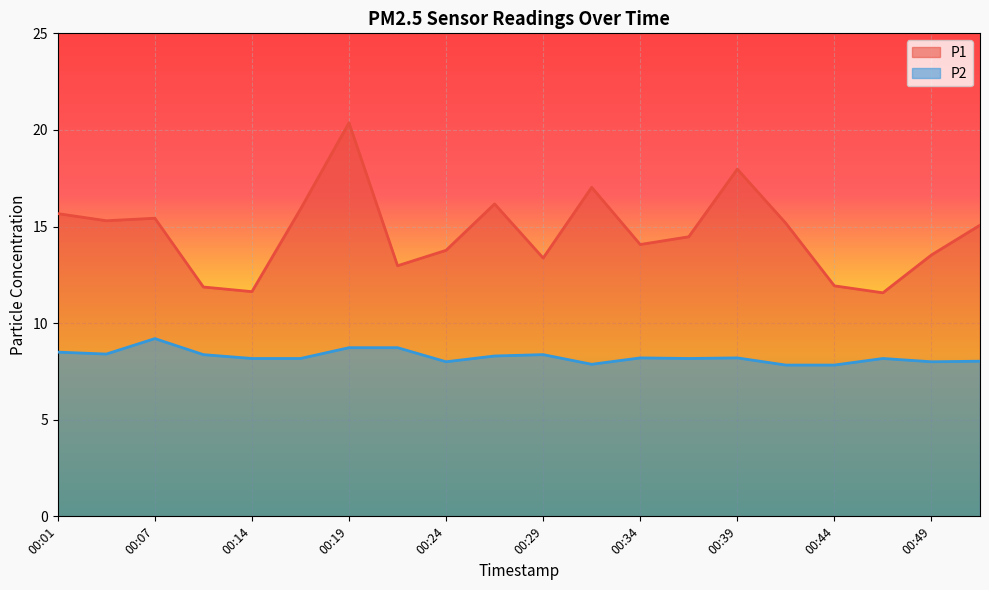

What is the difference between the maximum and minimum values in the P2 series?

1.4